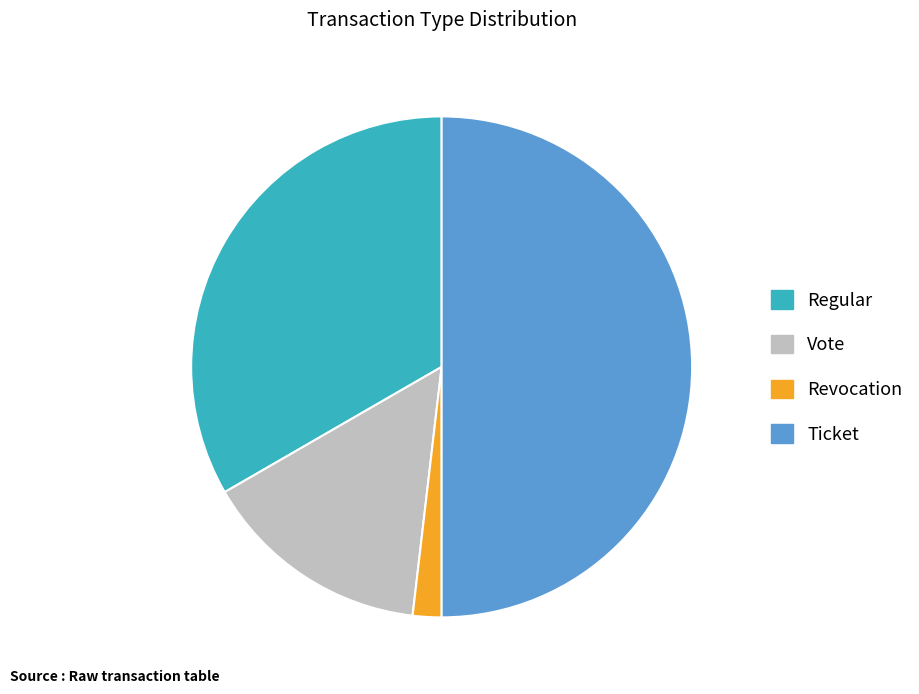

Is Regular the majority of the pie?

No